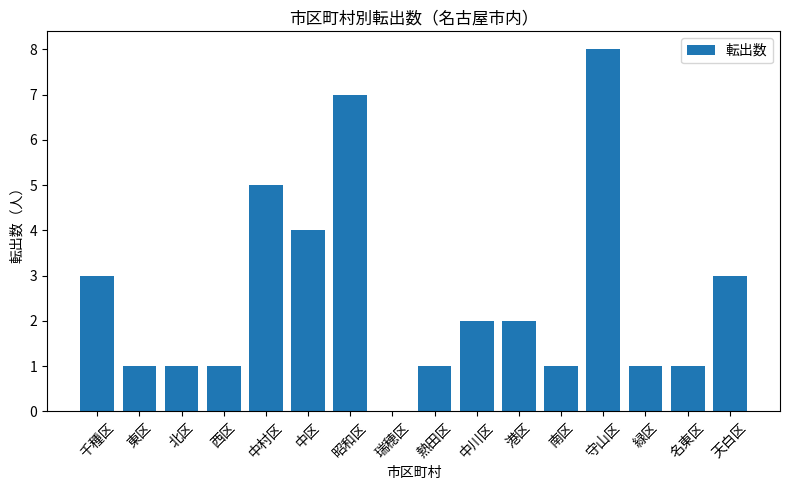

True or false: the data shows 4 at 天白区.

False